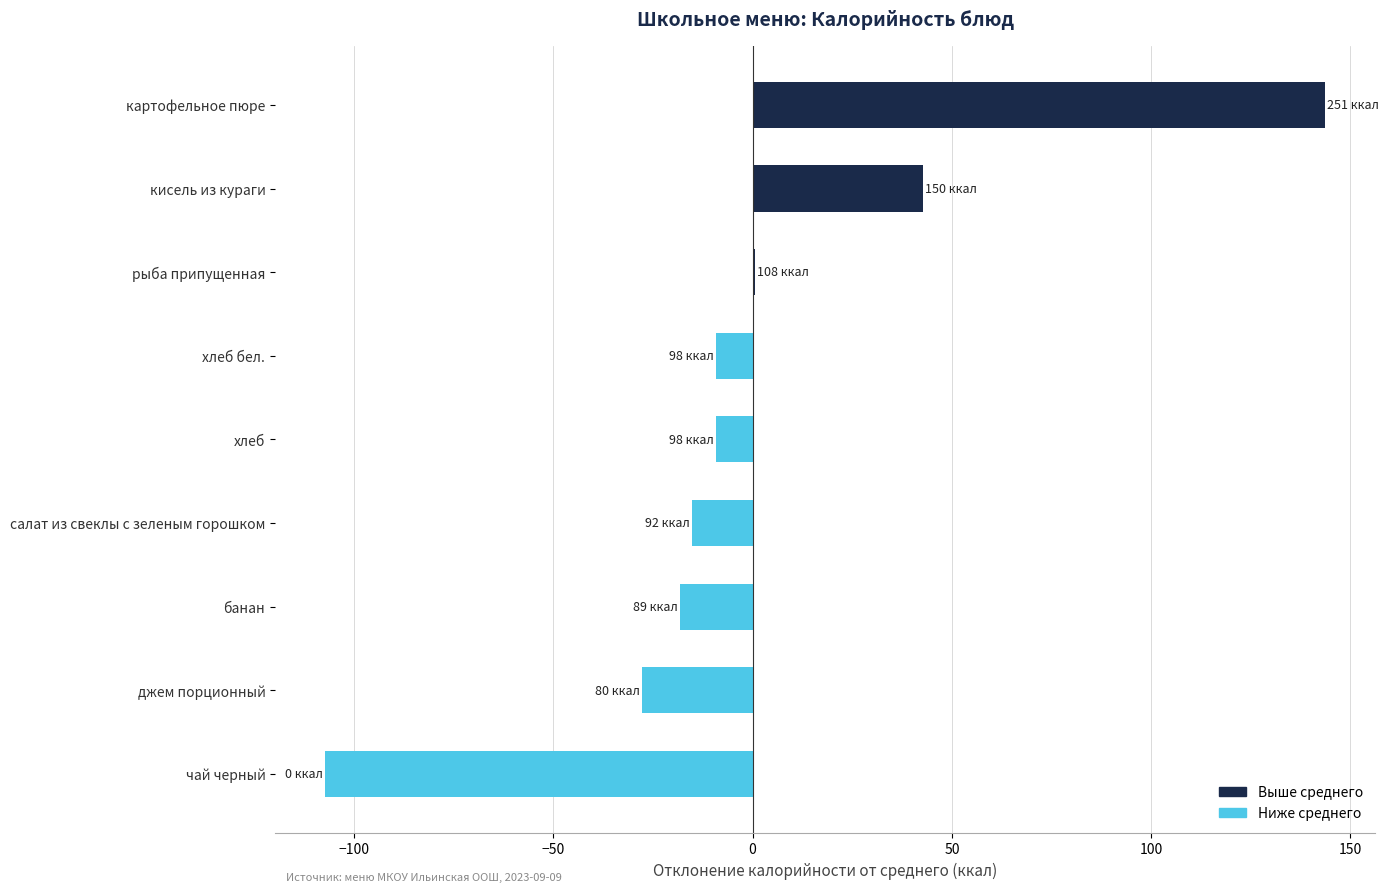

Between салат из свеклы с зеленым горошком and картофельное пюре, which is larger?

картофельное пюре